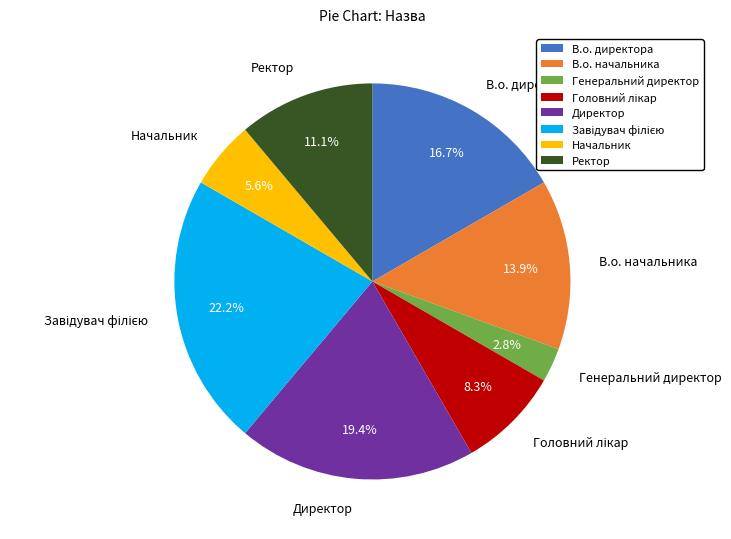

Count the number of slices in the pie.

8